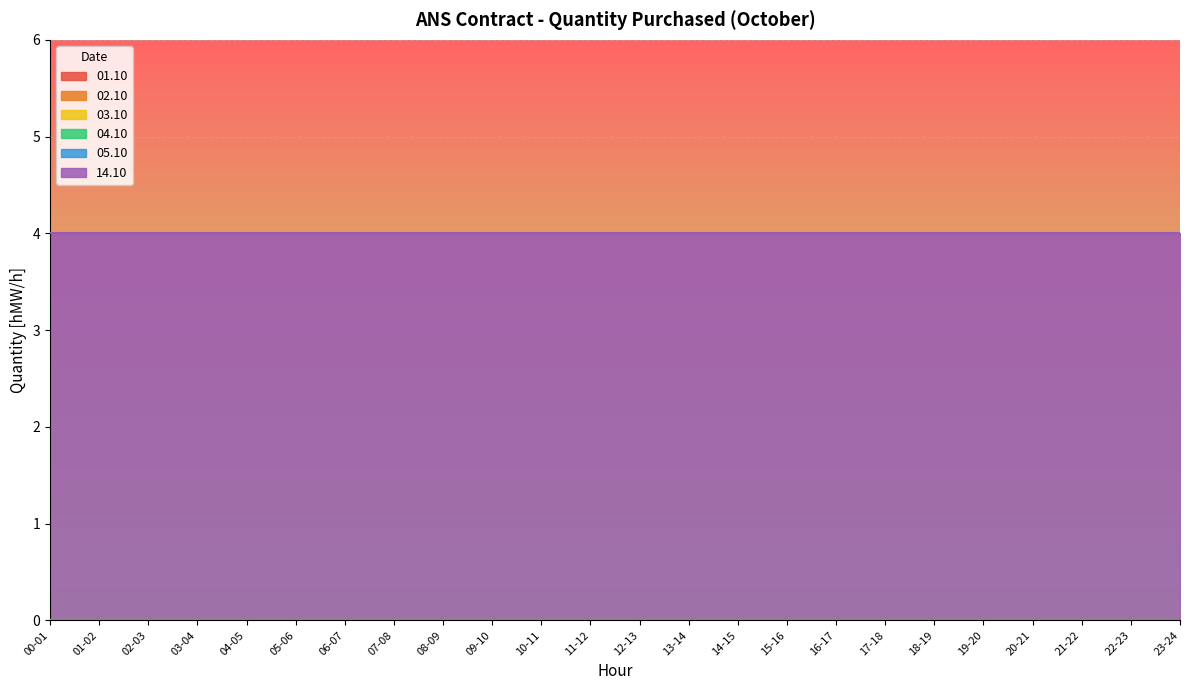

What is the difference between the highest and lowest values at 20-21?

4